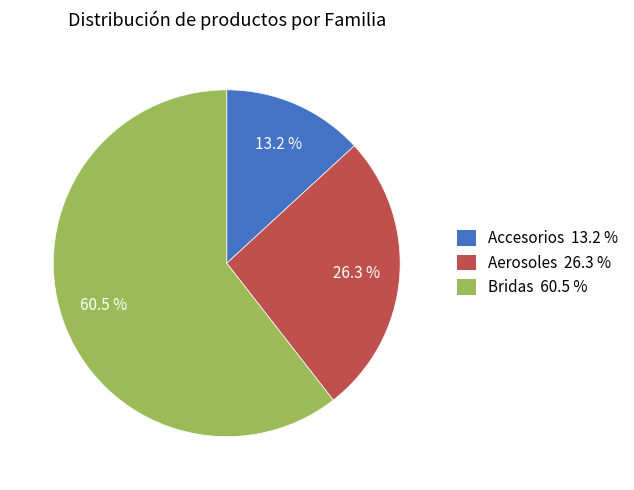

What is the smallest slice in the pie chart?

Accesorios